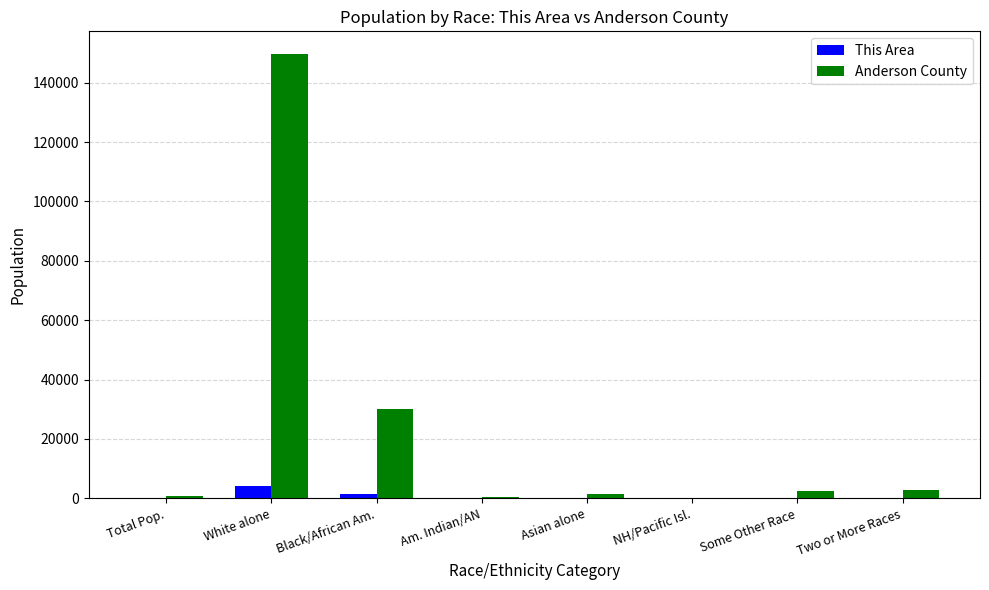

Is the value of Anderson County at Some Other Race greater than the value of This Area at NH/Pacific Isl.?

Yes